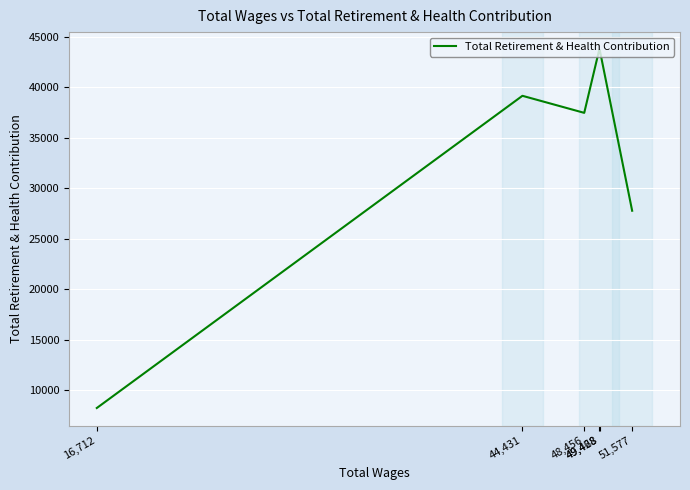

Rank the categories by value from lowest to highest.

16,712, 51,577, 48,456, 44,431, 49,468, 49,428